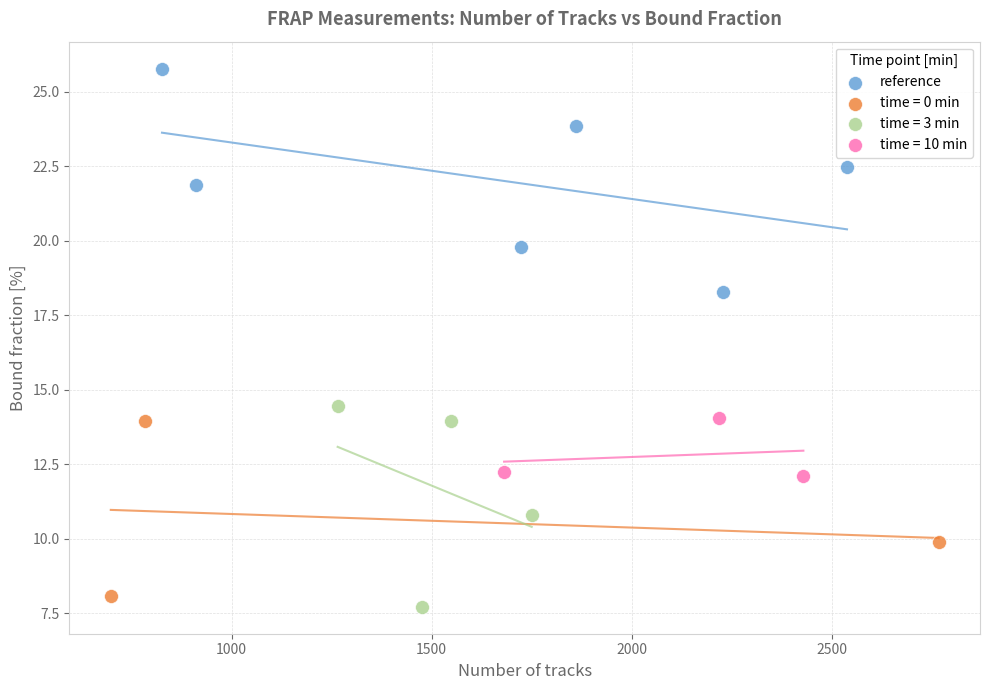

Which series reaches the maximum Y coordinate?

reference